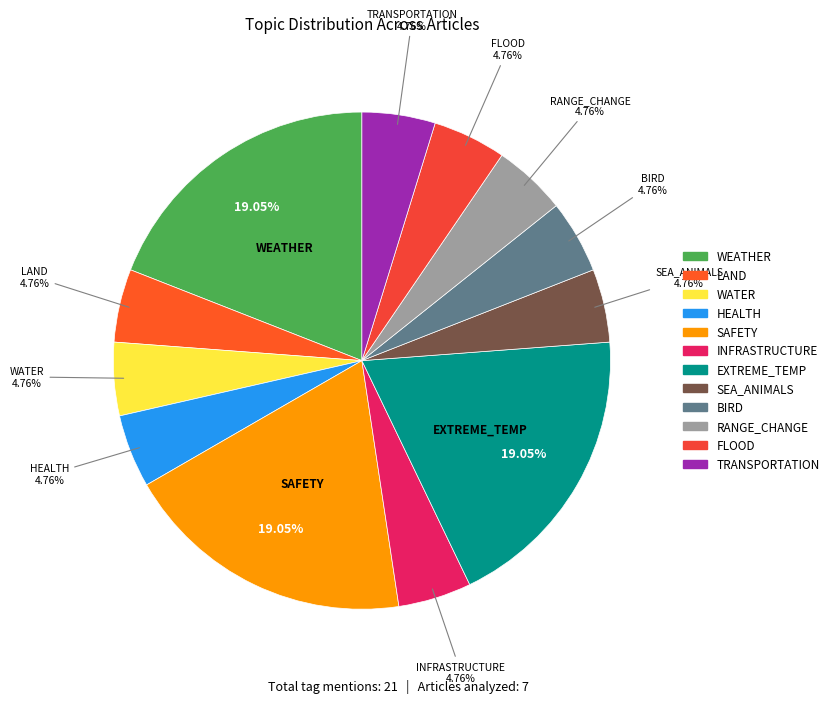

Does HEALTH account for over 50% of the chart?

No